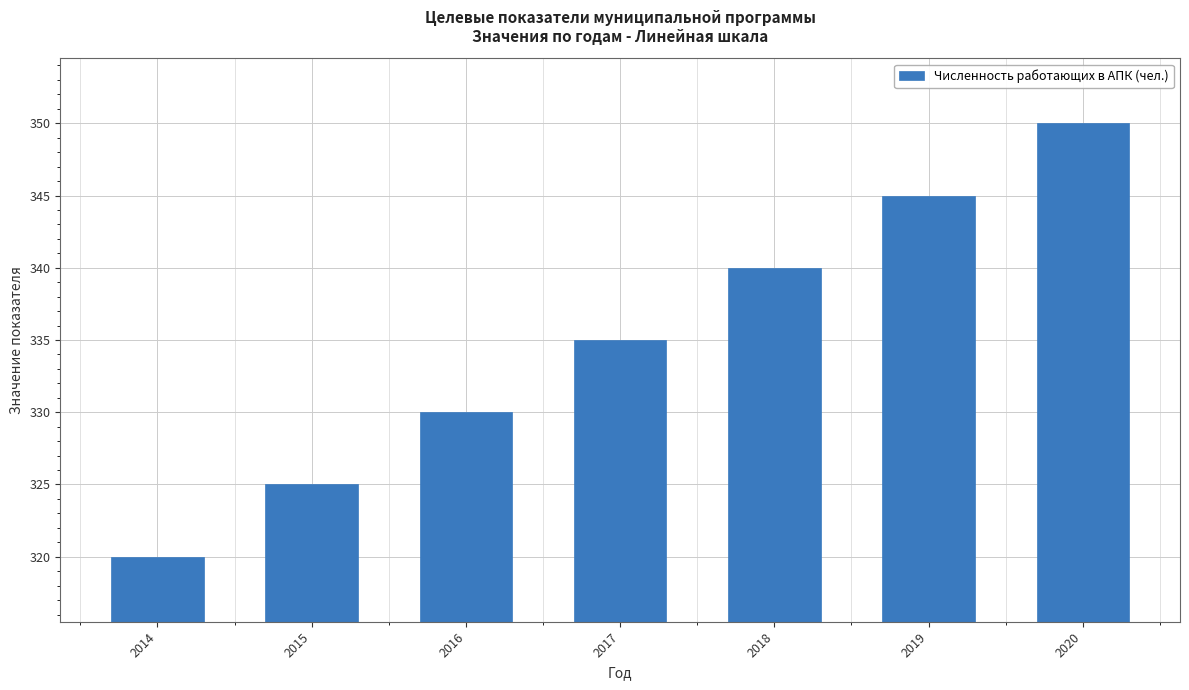

Where is the data nearest to the value 335?

2017